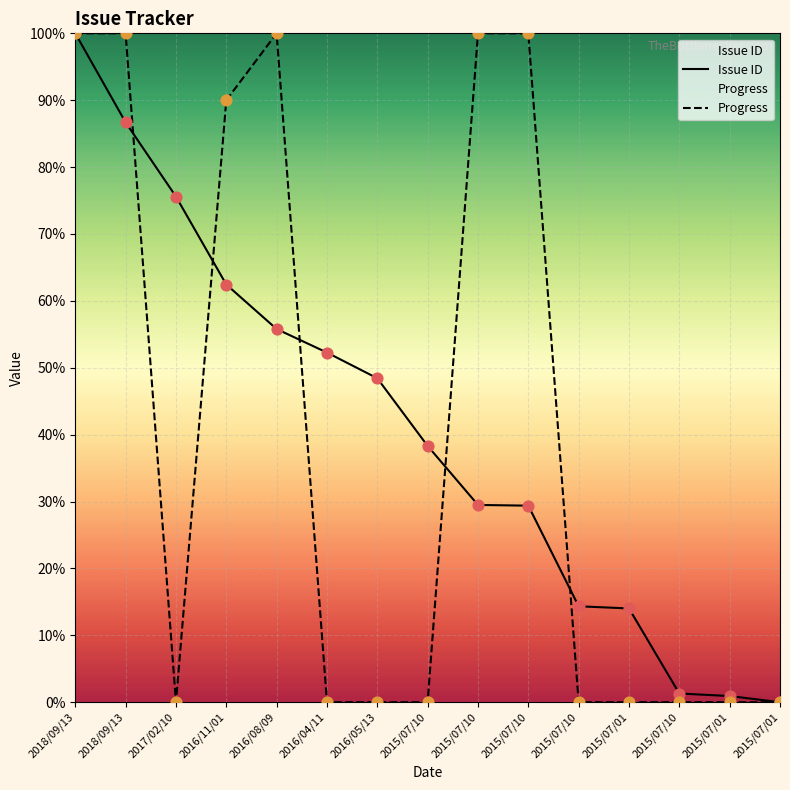

Which series has the widest spread of Y values?

Issue ID